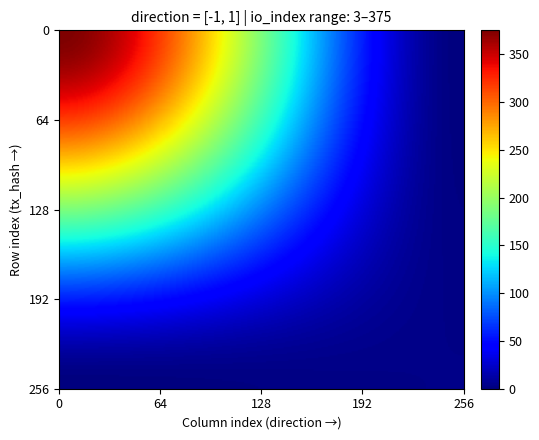

How many categories are shown in the chart?

2